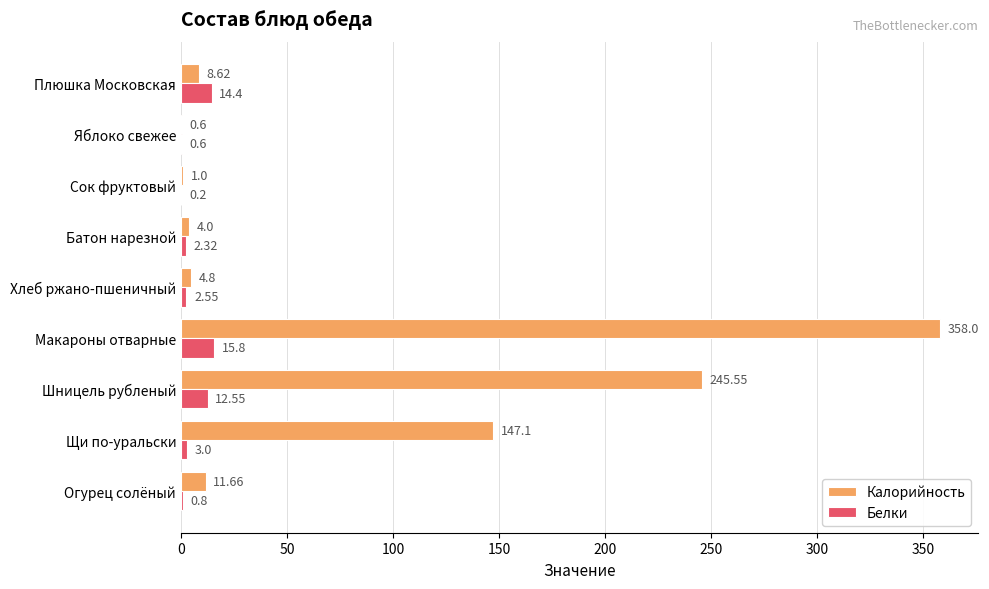

At which label is Белки closest to 8?

Шницель рубленый